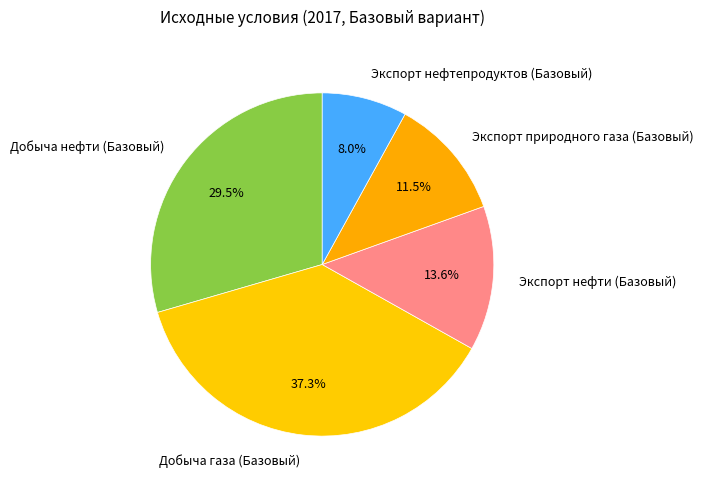

Count the number of slices in the pie.

5